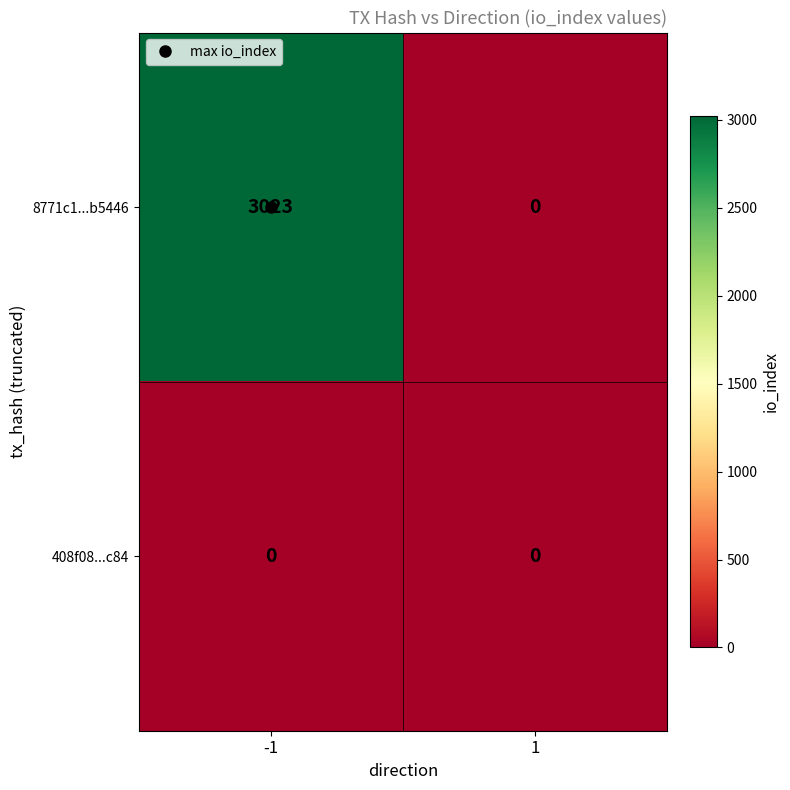

At which category is the sum across all series the highest?

-1